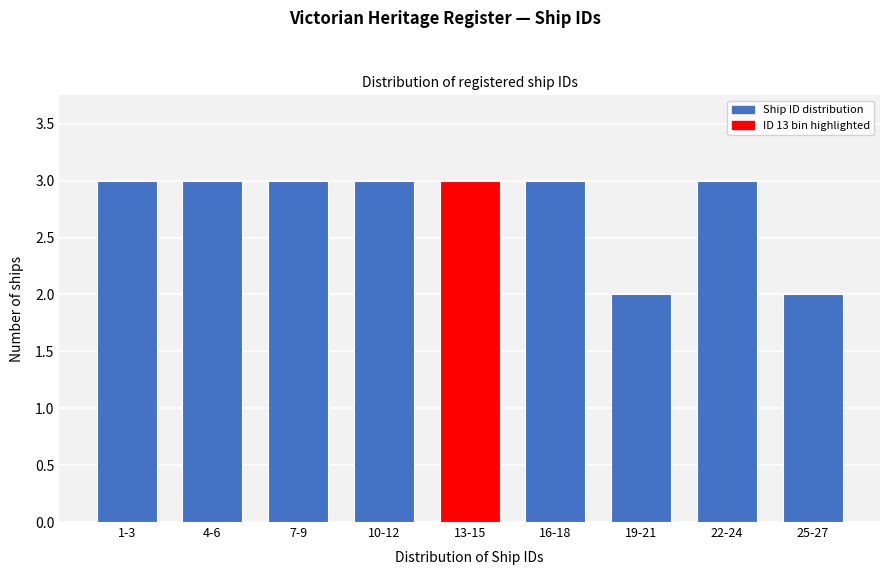

Reading right to left, extract all data points from this chart.

2	3	2	3	3	3	3	3	3